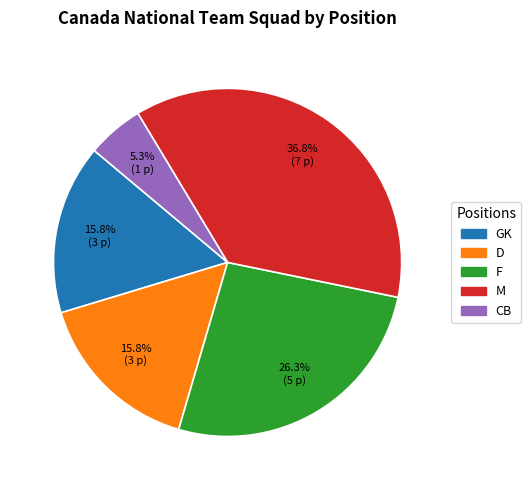

Does F account for over 50% of the chart?

No